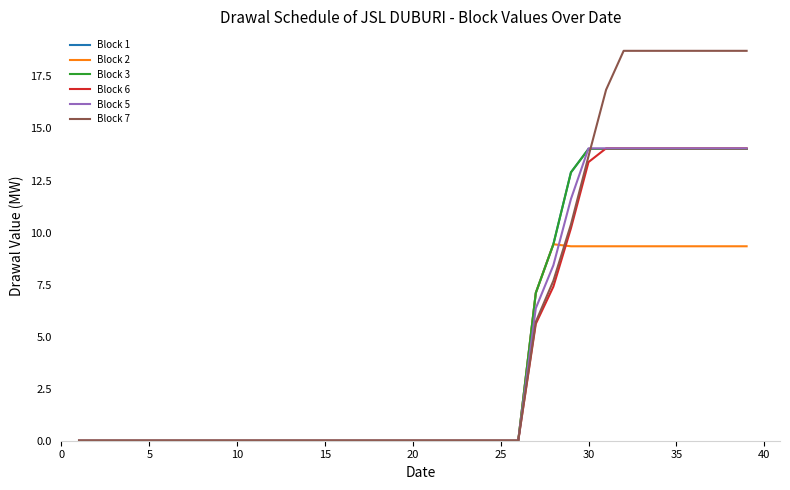

What is the highest value of the Block 2 series?

9.4